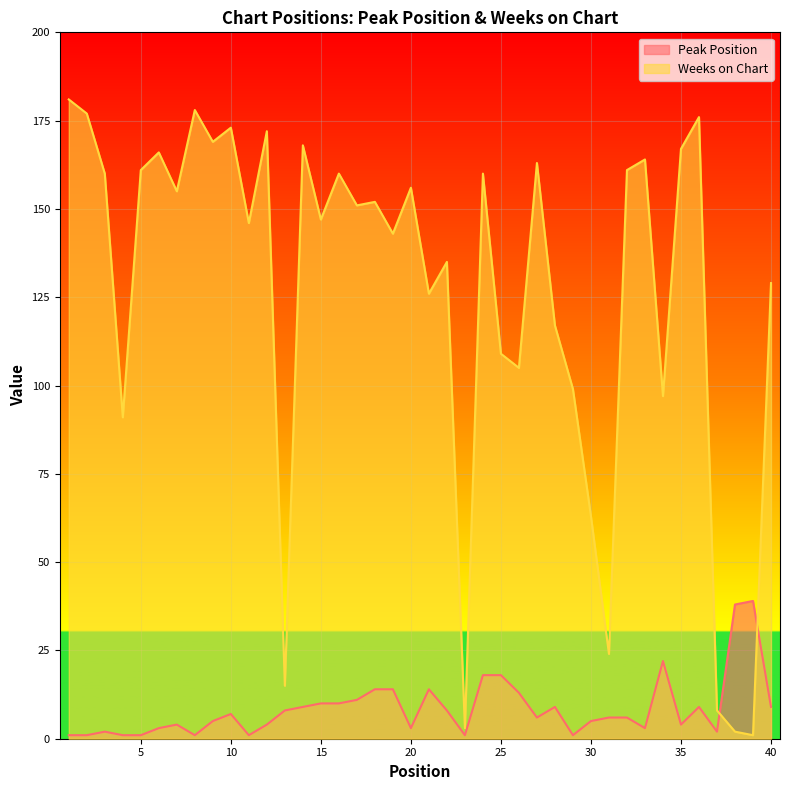

Is it true that Weeks on Chart equals 109 at 25?

True